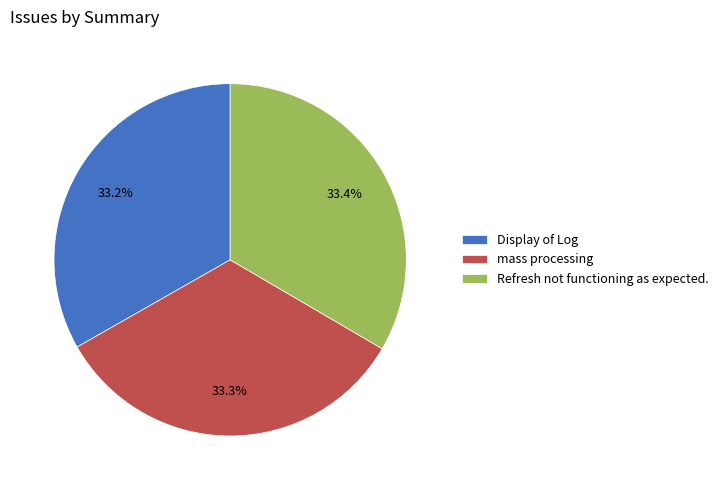

How many segments does this pie chart have?

3